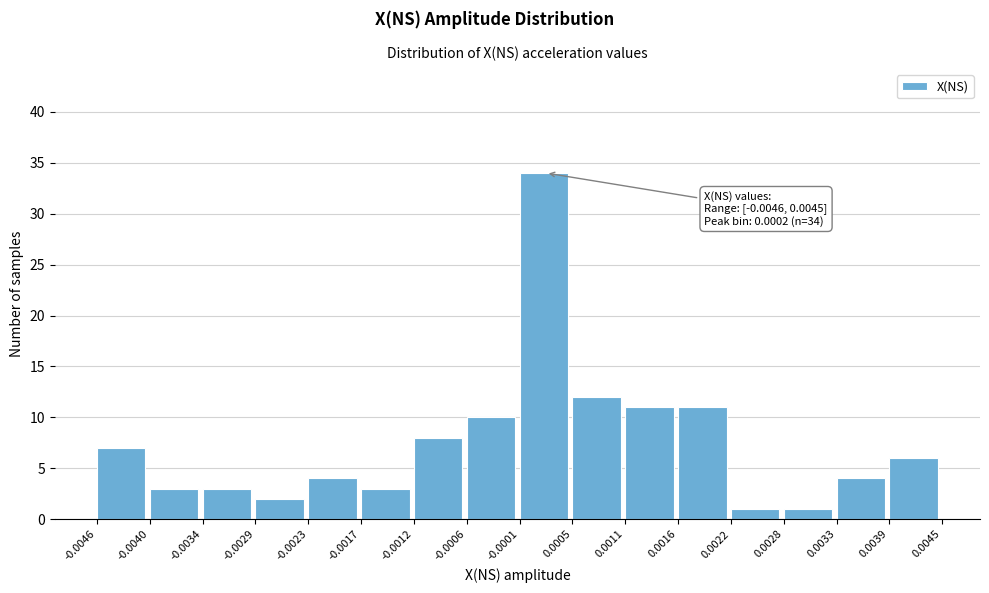

Over which range of the x-axis is the bar tallest?

-0.0001 to 0.0005